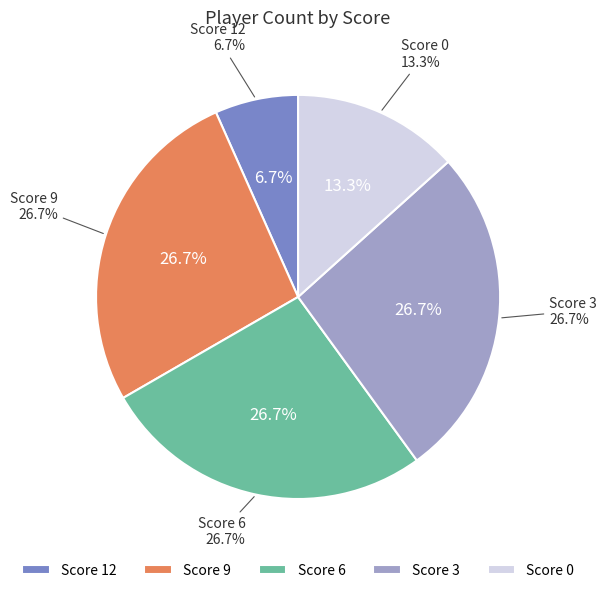

How many segments does this pie chart have?

5